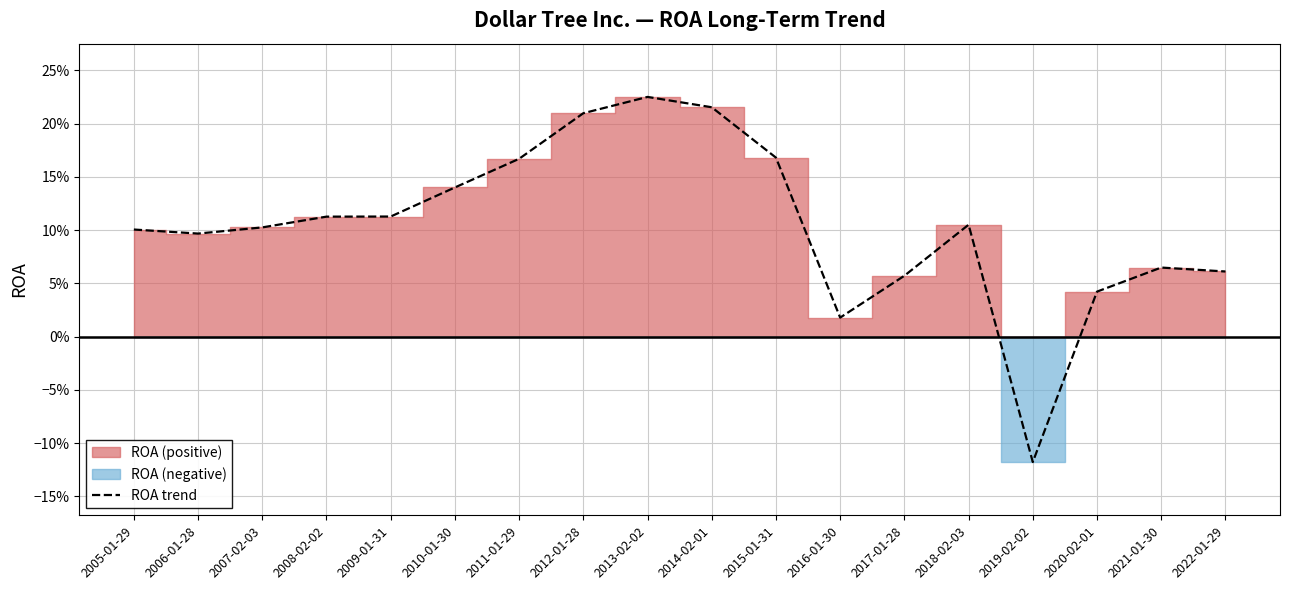

How many negative values are there?

1